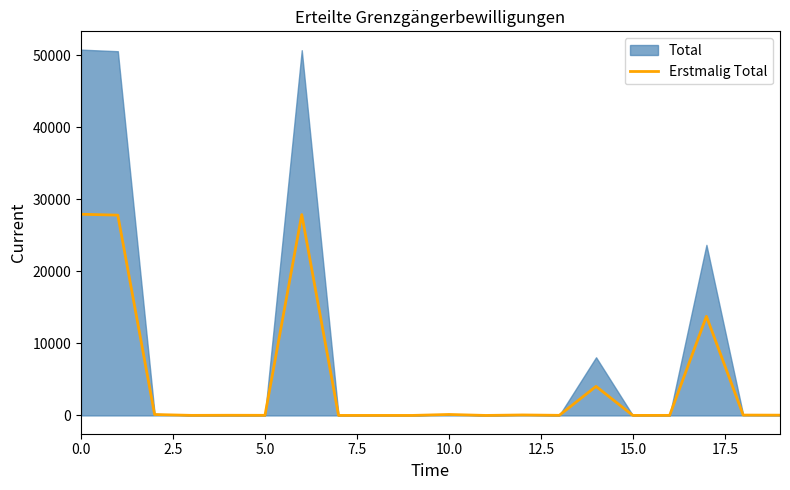

What is the maximum value for Erstmalig Total?

27943